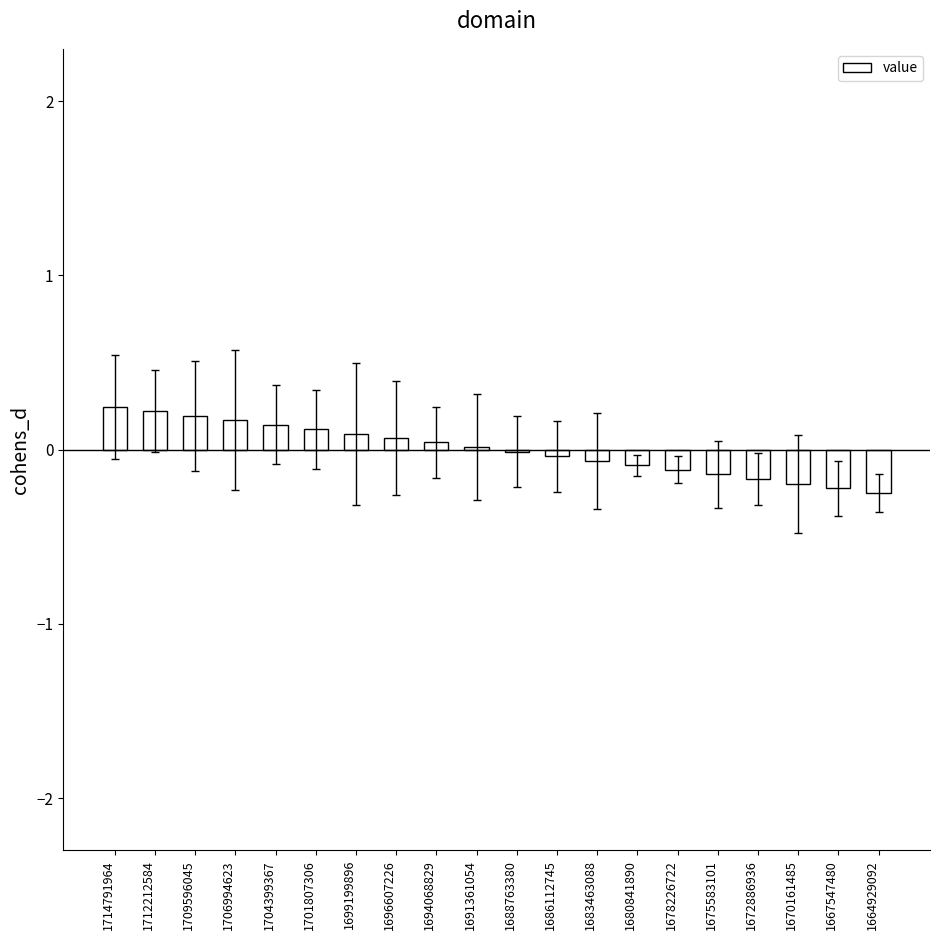

The chart shows a value of -0.1 at 1683463088. True or false?

True